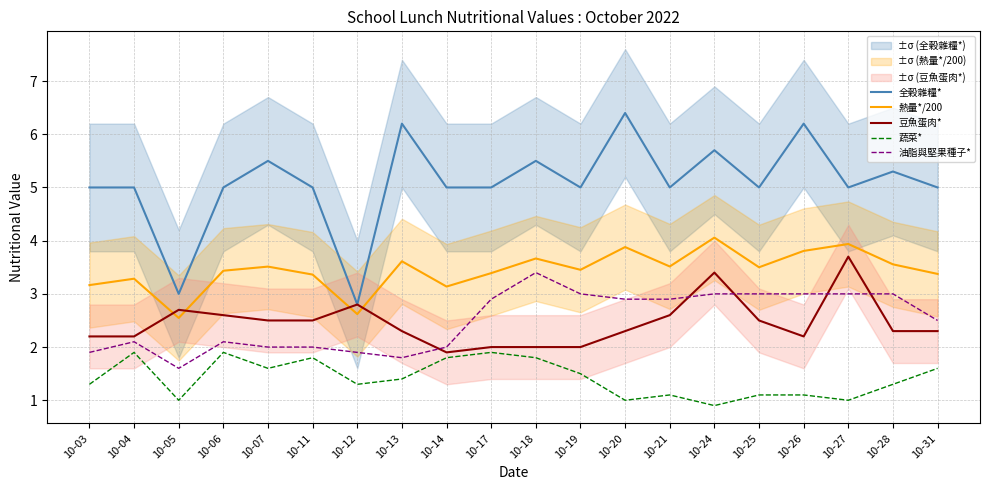

The 油脂與堅果種子* series shows 2.9 at 10-21. True or false?

True